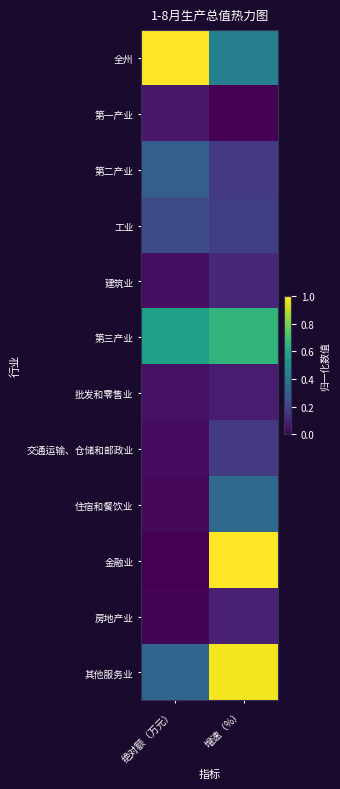

Reading right to left, transcribe all the data shown in this chart.

全州: 增速（%）=0.4	绝对额（万元）=1.0
第一产业: 增速（%）=0.0	绝对额（万元）=0.1
第二产业: 增速（%）=0.2	绝对额（万元）=0.3
工业: 增速（%）=0.2	绝对额（万元）=0.2
建筑业: 增速（%）=0.1	绝对额（万元）=0.0
第三产业: 增速（%）=0.7	绝对额（万元）=0.6
批发和零售业: 增速（%）=0.1	绝对额（万元）=0.0
交通运输、仓储和邮政业: 增速（%）=0.2	绝对额（万元）=0.0
住宿和餐饮业: 增速（%）=0.3	绝对额（万元）=0.0
金融业: 增速（%）=1.0	绝对额（万元）=0.0
房地产业: 增速（%）=0.1	绝对额（万元）=0.0
其他服务业: 增速（%）=1.0	绝对额（万元）=0.3